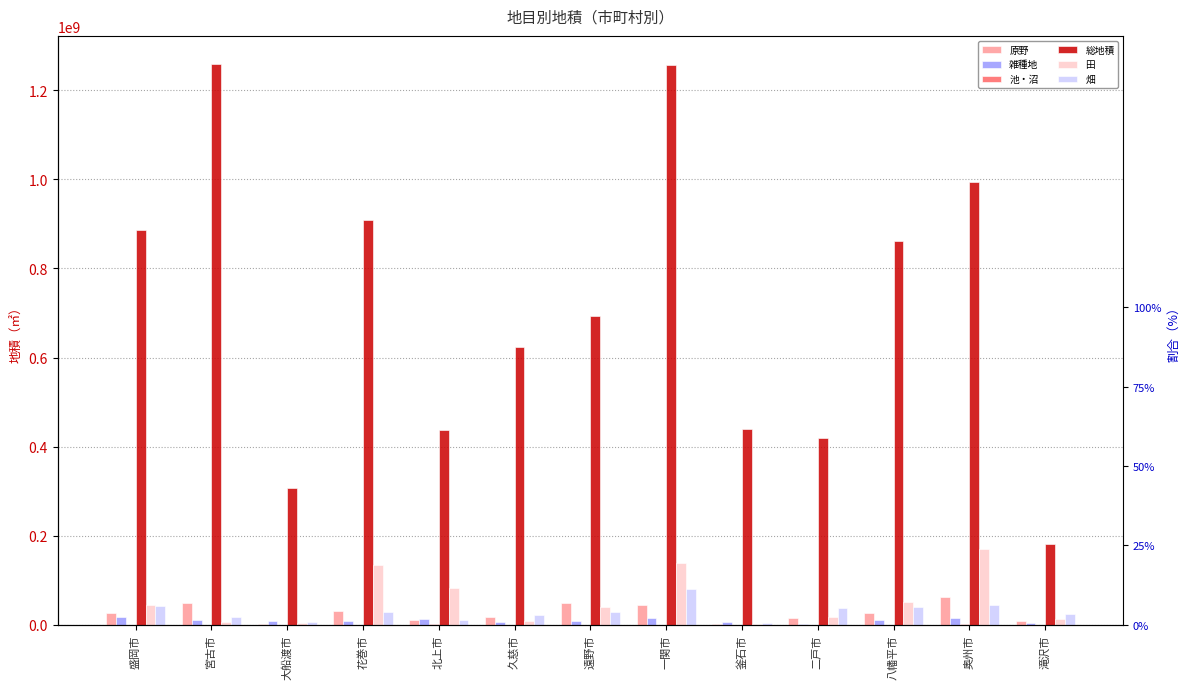

At which category is the sum across all series the highest?

一関市